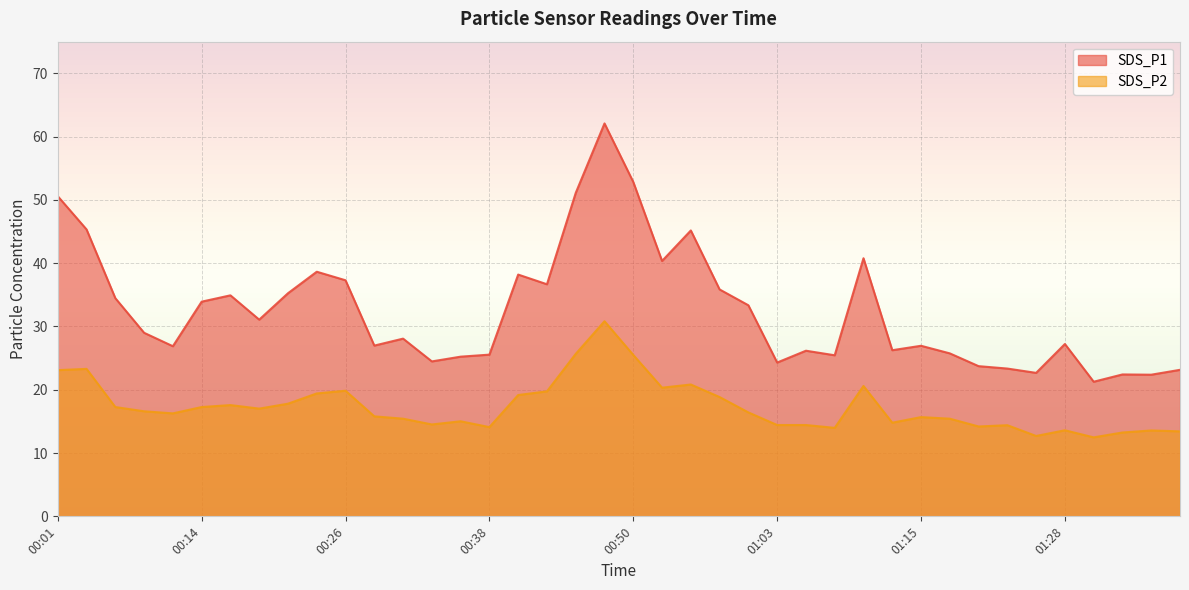

The value of SDS_P1 at 00:28 is 27.0. True or false?

True